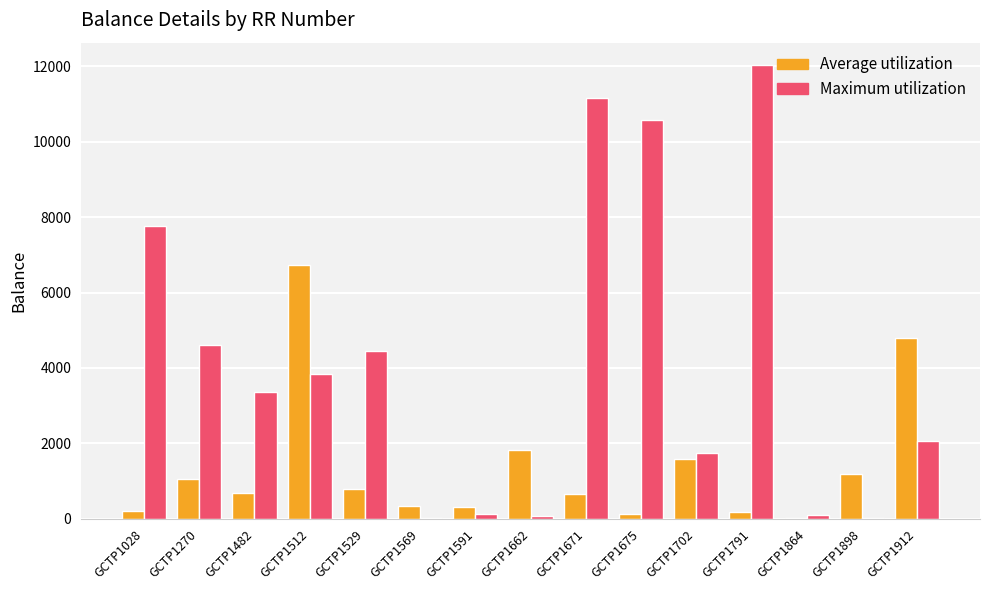

What is the sum of all Maximum utilization values?

61955